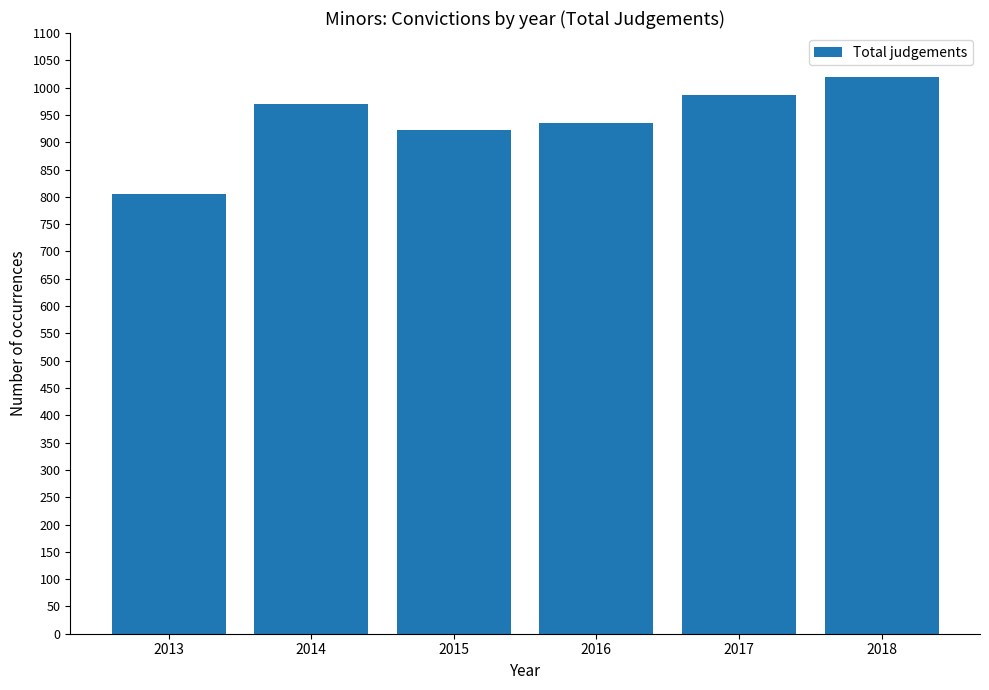

Is it true that the value at 2017 is 299?

False